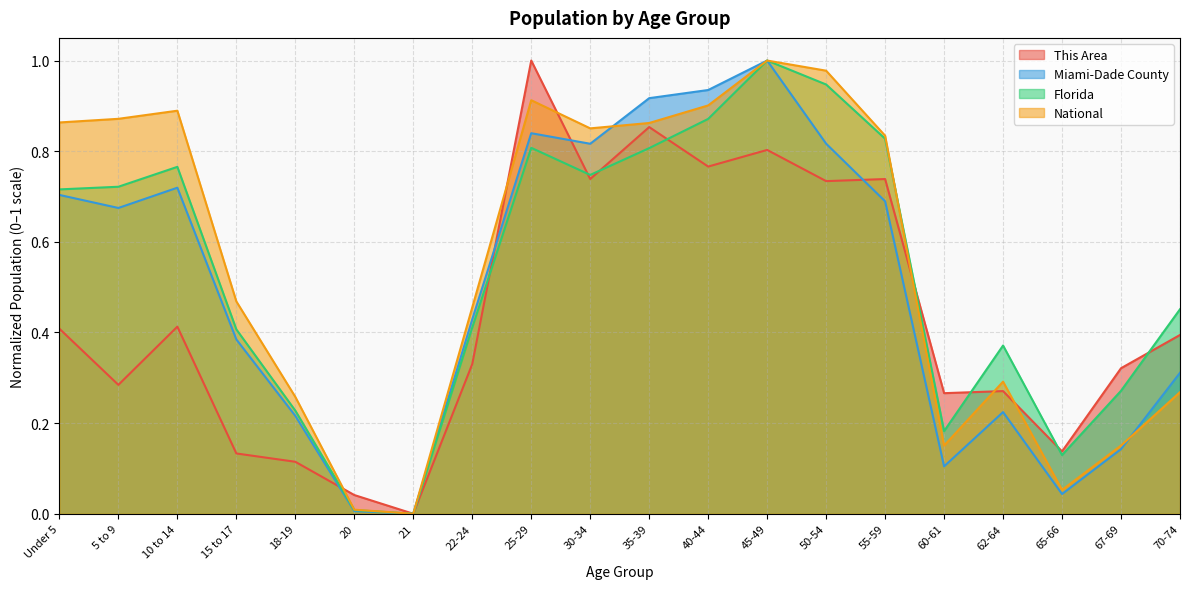

What is the label of the 20th point from the right?

Under 5